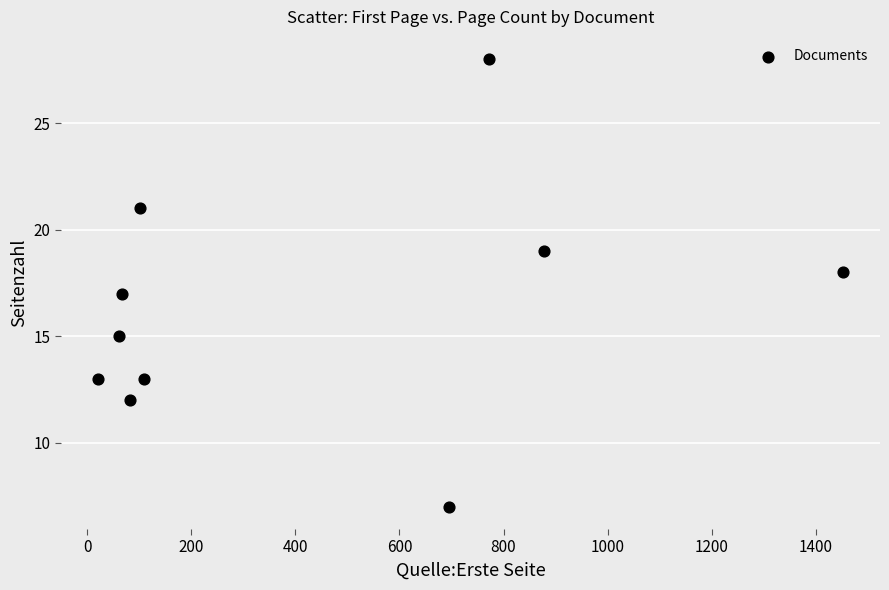

What is the range of Y values (max minus min)?

21